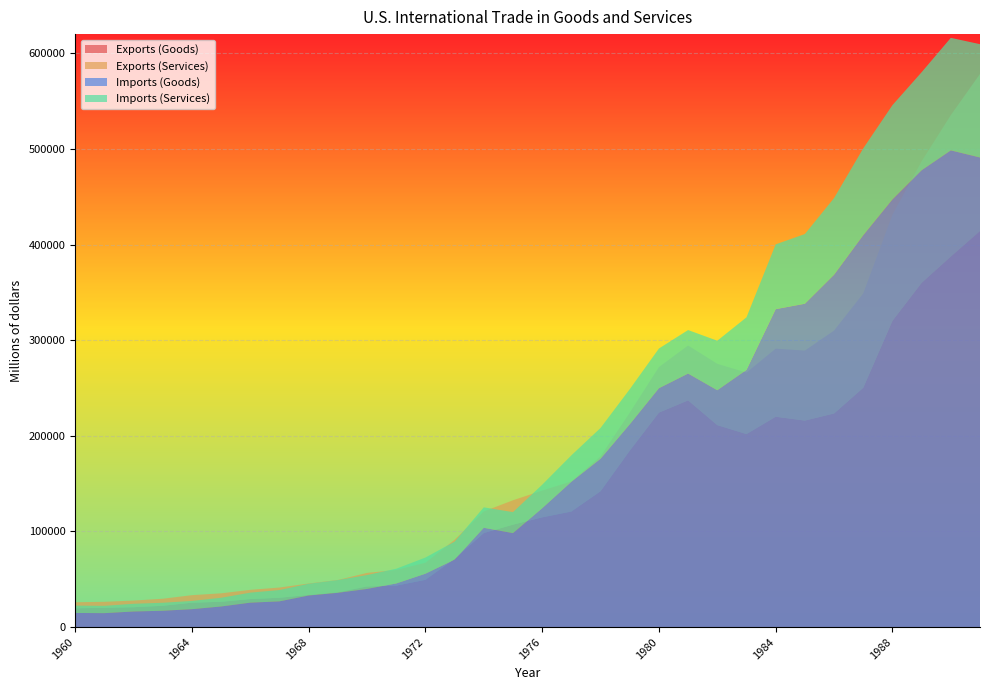

Reading left to right, list all the values displayed in this chart.

Exports (Goods): 19650	20108	20781	22272	25501	26461	29310	30666	33626	36414	42469	43319	49381	71410	98306	107088	114745	120816	142075	184439	224250	237044	211157	201799	219926	215915	223344	250208	320230	359916	387401	414083
Imports (Goods): 14758	14537	16260	17048	18700	21510	25493	26866	32991	35807	39866	45579	55797	70499	103811	98185	124228	151907	176002	212007	249750	265067	247642	268901	332418	338088	368425	409765	447189	477665	498438	491020
Exports (Services): 6289	6295	6941	7348	7839	8824	9616	10667	11918	12806	14171	16358	17842	19832	22591	25497	27971	31486	36353	39693	47585	57355	64078	64307	71168	73156	86690	98661	110920	127087	147833	164260
Imports (Services): 7675	7671	8092	8363	8619	9111	10494	11863	12301	13323	14519	15401	16867	18843	21378	21996	24570	27640	32189	36689	41492	45503	51750	54973	67748	72863	80147	90788	98525	102480	117660	118459